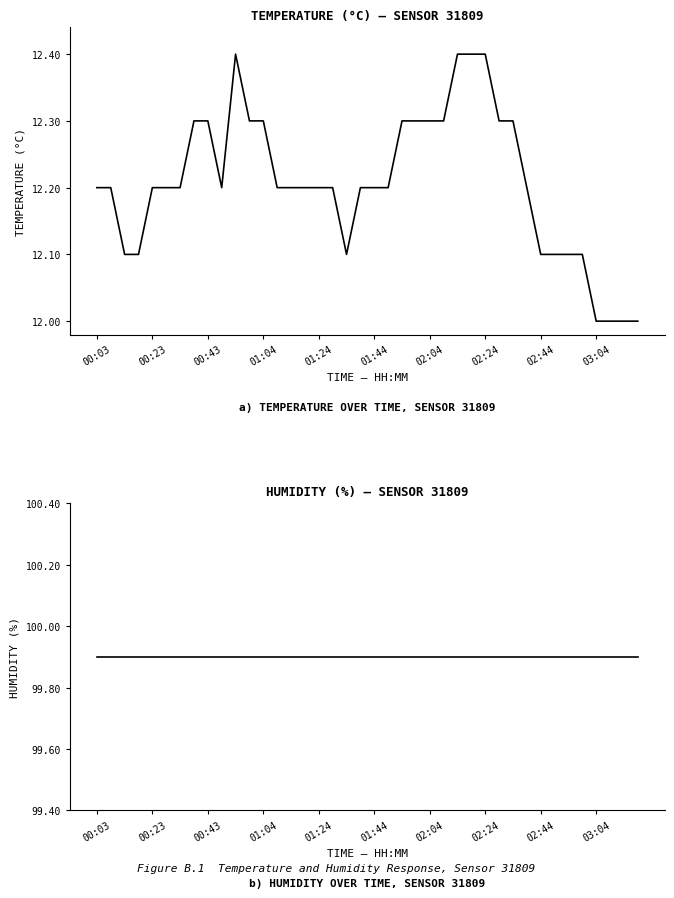

The value of temperature at 02:44 is 5.6. True or false?

False